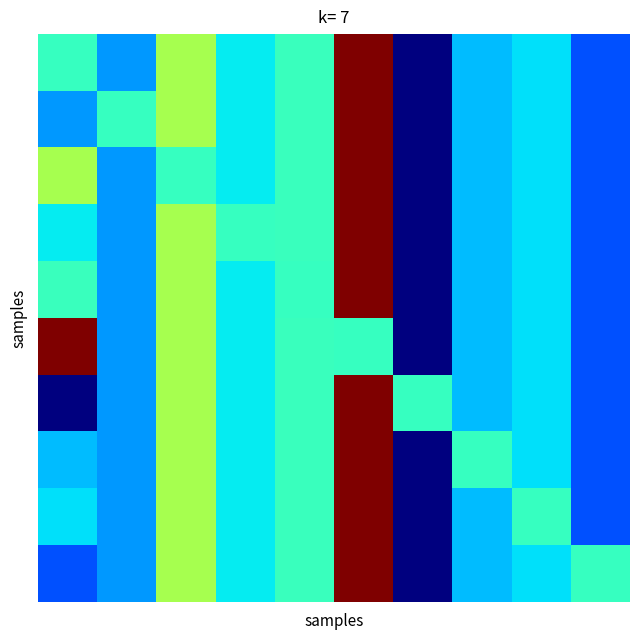

At which category is the sum across all series the highest?

5